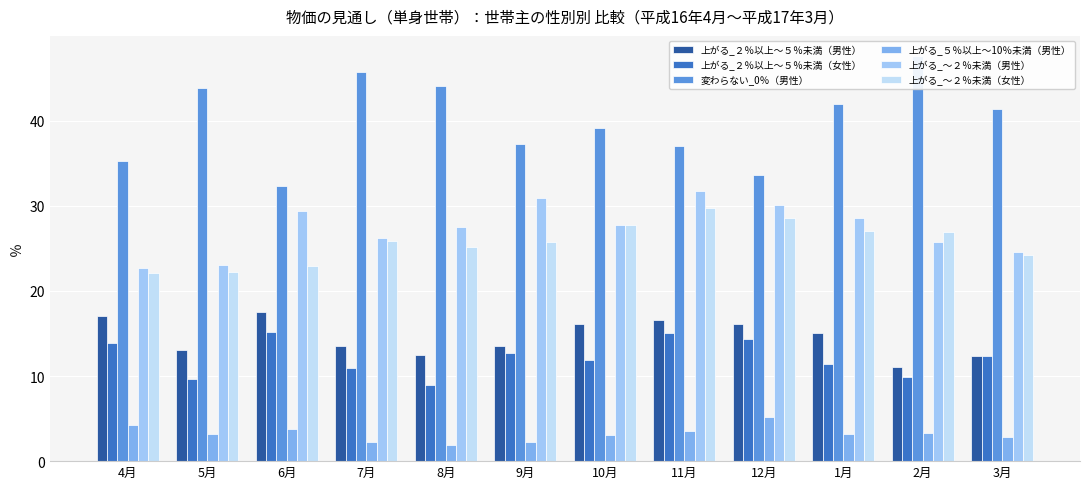

What are all the series names shown in the legend?

上がる_２％以上～５％未満（男性）, 上がる_２％以上～５％未満（女性）, 変わらない_0％（男性）, 上がる_５％以上～10％未満（男性）, 上がる_～２％未満（男性）, 上がる_～２％未満（女性）